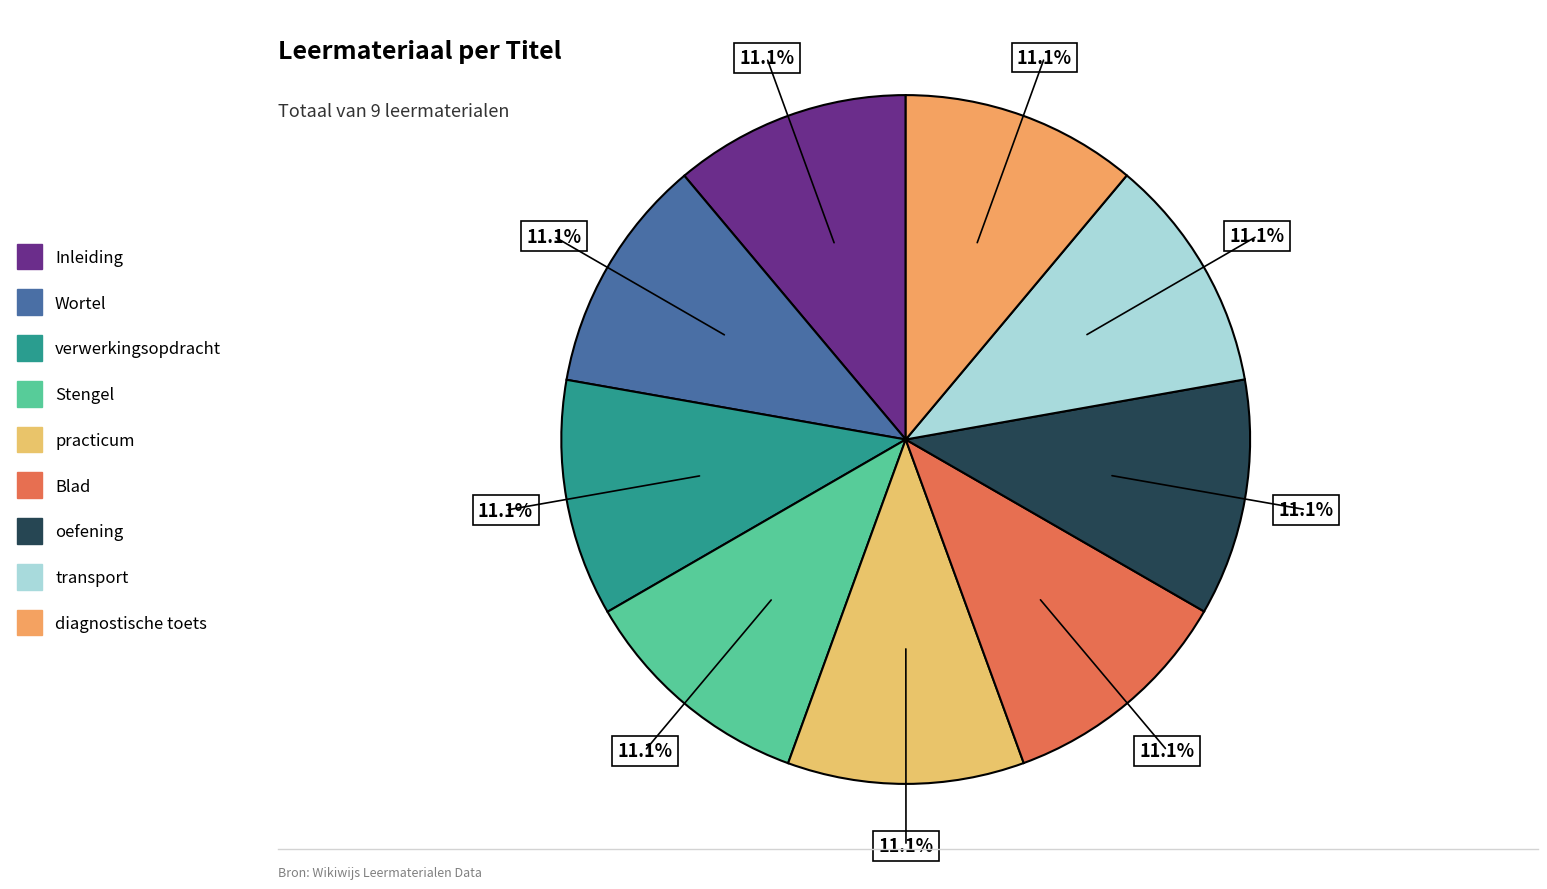

What portion of the pie excludes transport?

88.9%